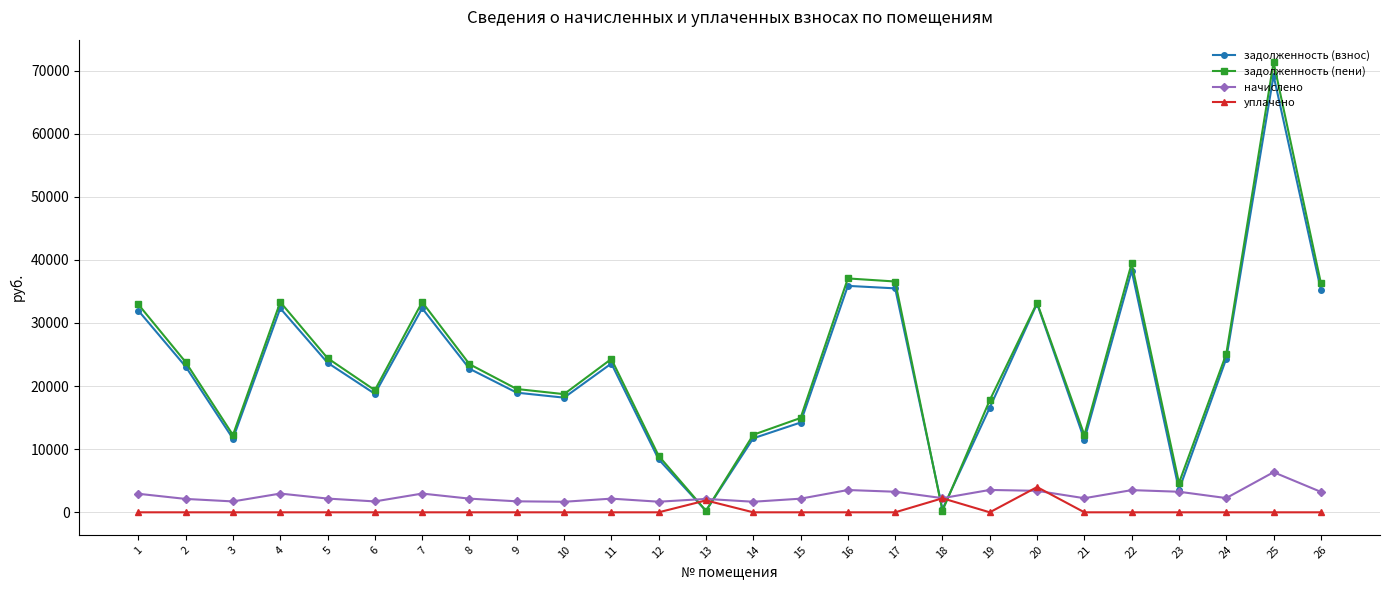

What is the value of the задолженность (пени) point at the 13th from the left?

235.6